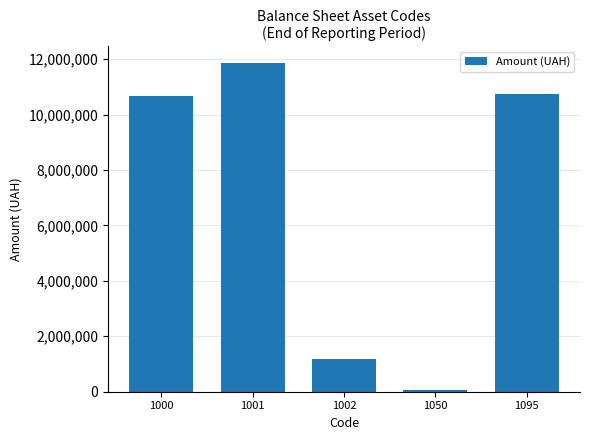

How many series are shown in this chart?

1